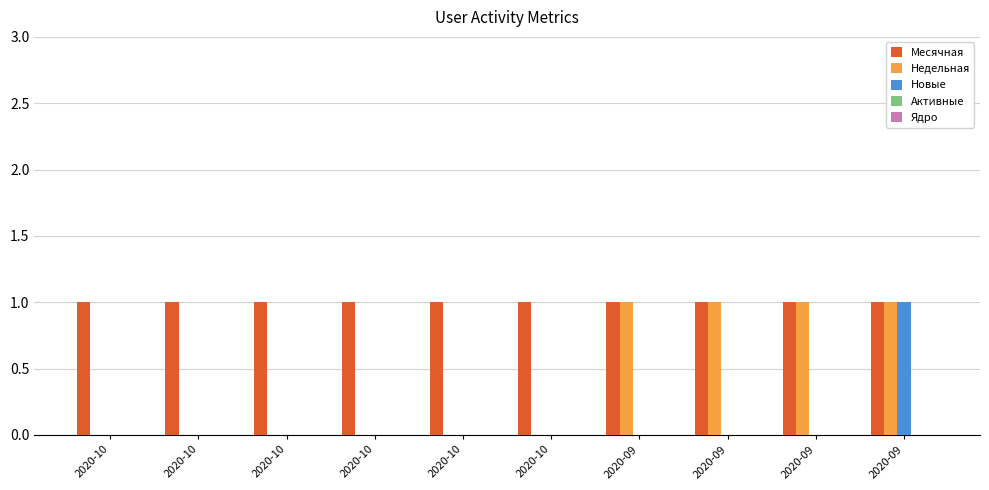

What is the maximum value shown in the chart?

1